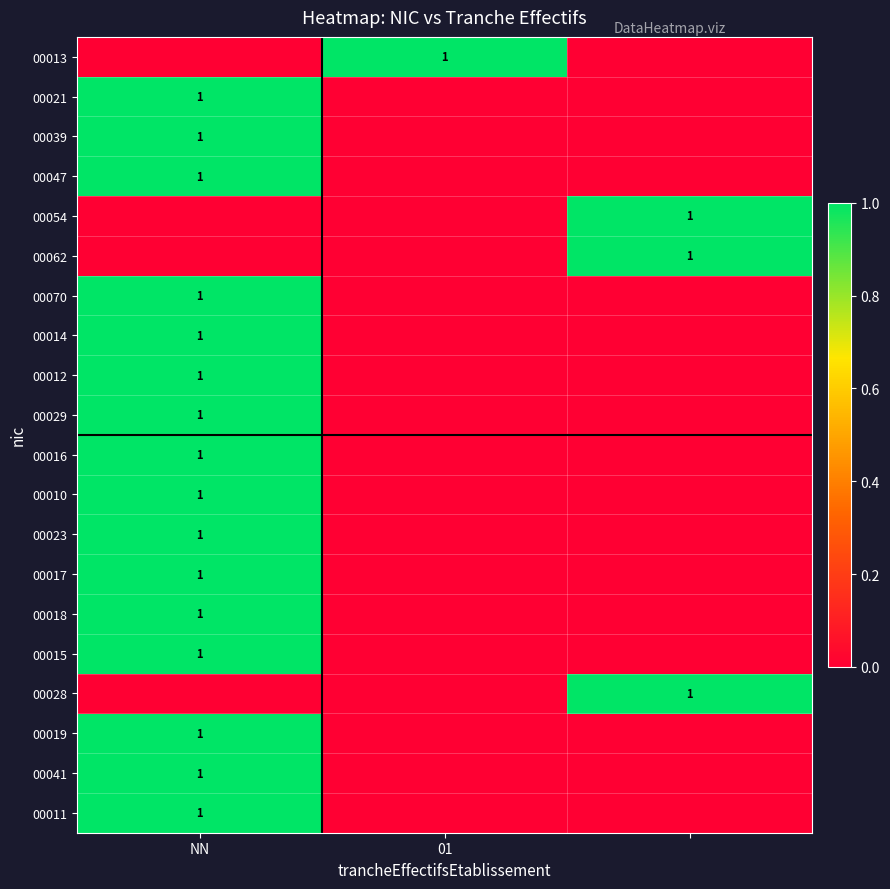

At which category is the sum across all series the highest?

NN